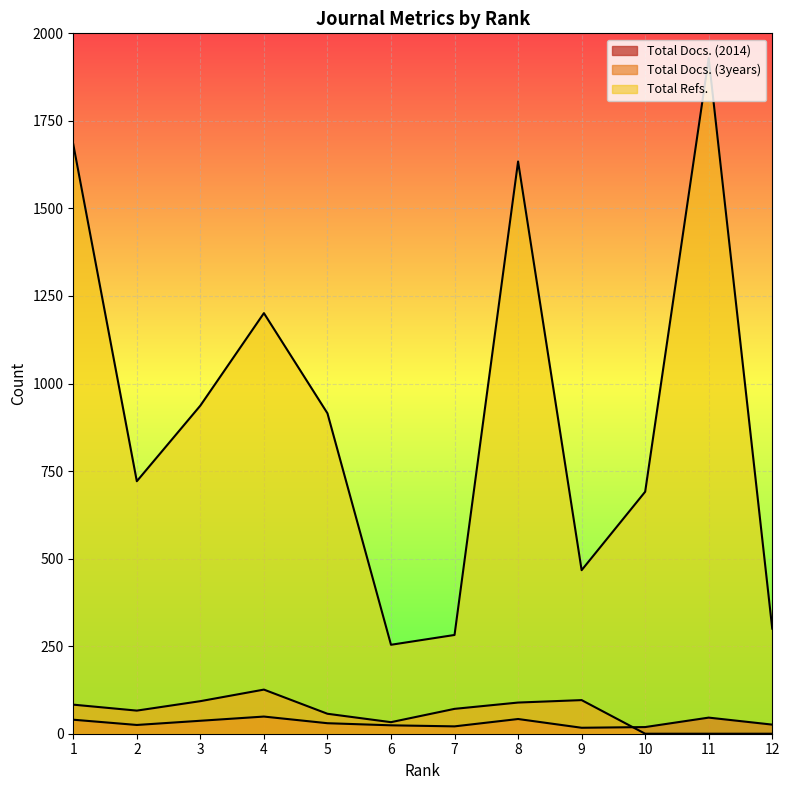

What is the minimum value for Total Docs. (2014)?

17